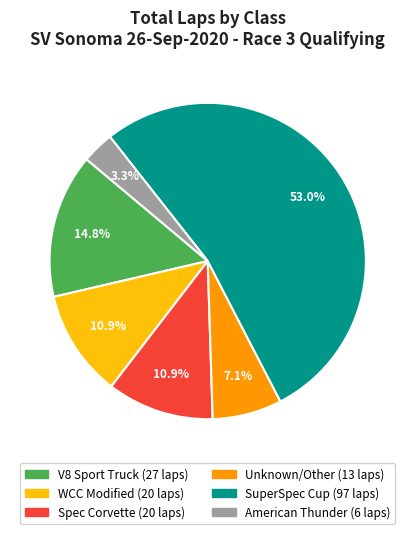

Does any single category account for the majority?

Yes